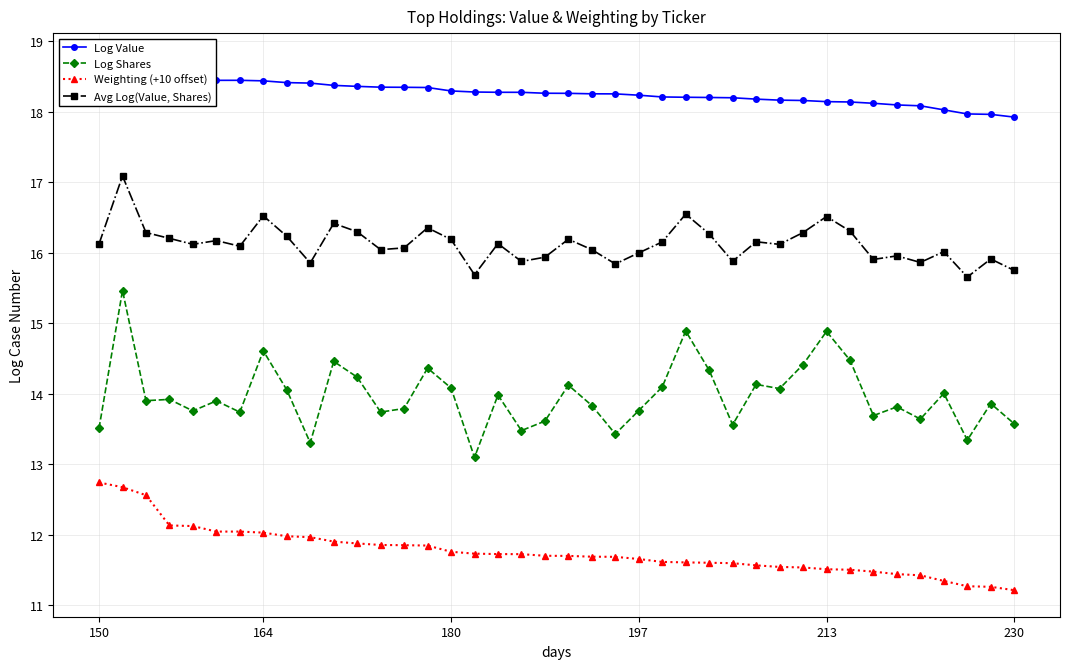

Which series has the widest spread of values?

Log Shares